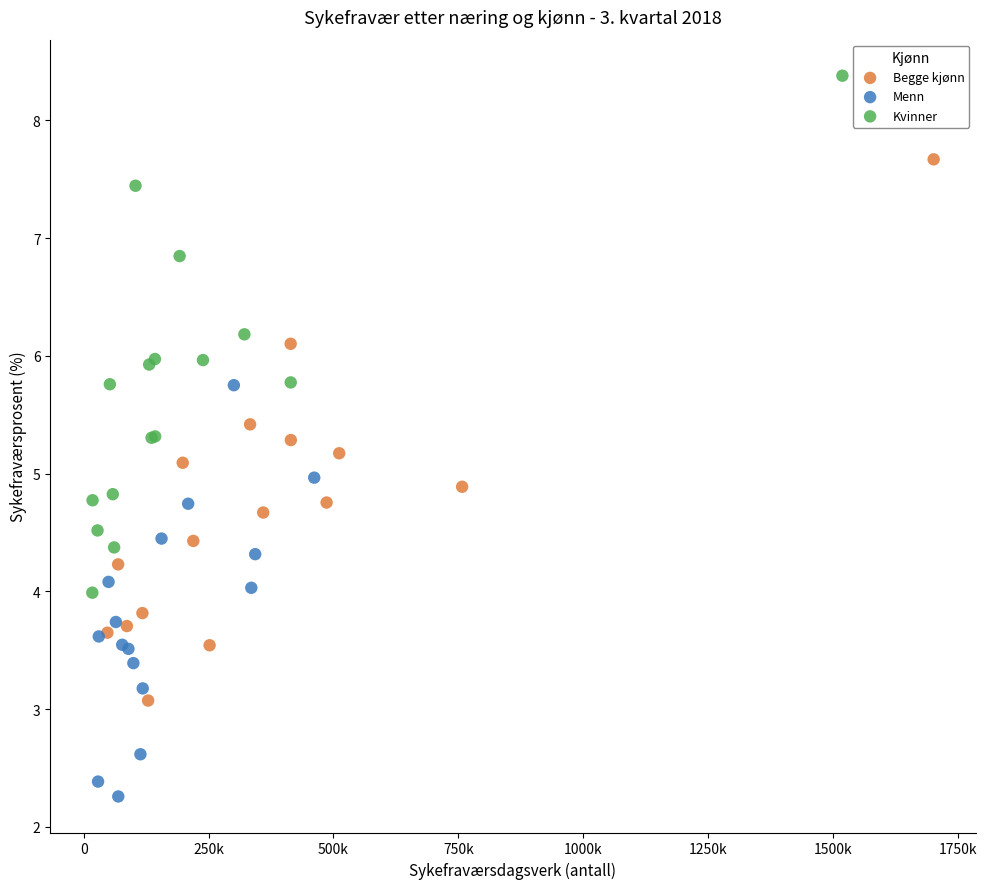

Which series has the largest Y range (max minus min)?

Begge kjønn